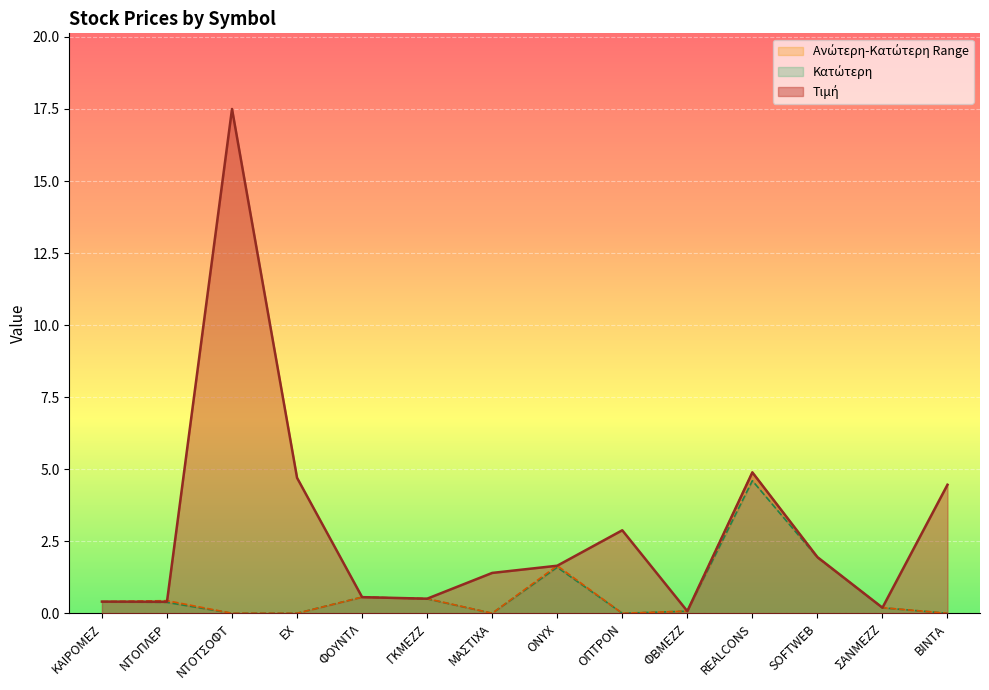

Reading left to right, list all the values displayed in this chart.

Τιμή: ΚΑΙΡΟΜΕΖ=0.4	ΝΤΟΠΛΕΡ=0.4	ΝΤΟΤΣΟΦΤ=17.5	ΕΧ=4.7	ΦΟΥΝΤΛ=0.6	ΓΚΜΕΖΖ=0.5	ΜΑΣΤΙΧΑ=1.4	ONYX=1.6	ΟΠΤΡΟΝ=2.9	ΦΒΜΕΖΖ=0.1	REALCONS=4.9	SOFTWEB=1.9	ΣΑΝΜΕΖΖ=0.2	ΒΙΝΤΑ=4.5
Ανώτερη: ΚΑΙΡΟΜΕΖ=0.4	ΝΤΟΠΛΕΡ=0.4	ΝΤΟΤΣΟΦΤ=0.0	ΕΧ=0.0	ΦΟΥΝΤΛ=0.6	ΓΚΜΕΖΖ=0.5	ΜΑΣΤΙΧΑ=0.0	ONYX=1.6	ΟΠΤΡΟΝ=0.0	ΦΒΜΕΖΖ=0.1	REALCONS=4.9	SOFTWEB=1.9	ΣΑΝΜΕΖΖ=0.2	ΒΙΝΤΑ=0.0
Κατώτερη: ΚΑΙΡΟΜΕΖ=0.4	ΝΤΟΠΛΕΡ=0.4	ΝΤΟΤΣΟΦΤ=0.0	ΕΧ=0.0	ΦΟΥΝΤΛ=0.6	ΓΚΜΕΖΖ=0.5	ΜΑΣΤΙΧΑ=0.0	ONYX=1.6	ΟΠΤΡΟΝ=0.0	ΦΒΜΕΖΖ=0.1	REALCONS=4.6	SOFTWEB=1.9	ΣΑΝΜΕΖΖ=0.2	ΒΙΝΤΑ=0.0